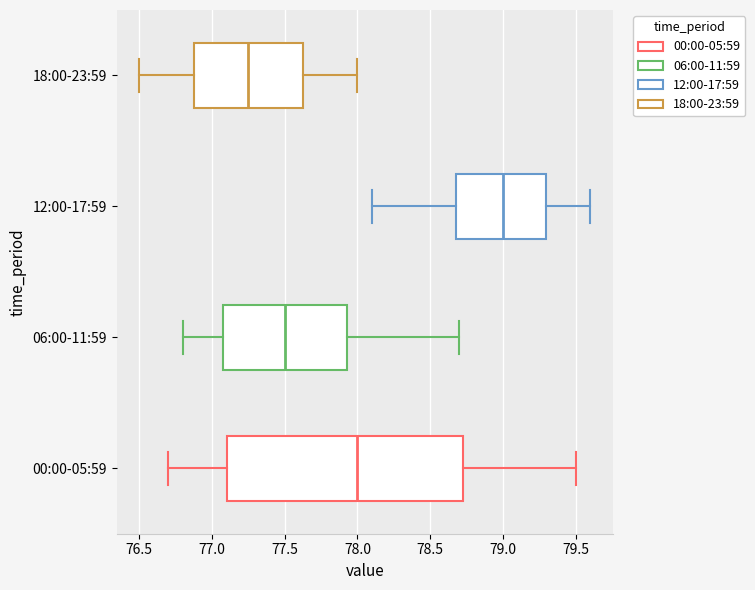

Reading bottom to top, transcribe this box plot: for each box, give where its median line is, the range the box spans, and where its two whiskers end, as read against the x-axis. The values are not printed on the chart, so give them approximately, as read against the axis.

00:00-05:59: median 78.00, box 77.10 to 78.75, whiskers 76.70 to 79.50
06:00-11:59: median 77.50, box 77.10 to 77.95, whiskers 76.80 to 78.70
12:00-17:59: median 79.00, box 78.70 to 79.30, whiskers 78.10 to 79.60
18:00-23:59: median 77.25, box 76.90 to 77.65, whiskers 76.50 to 78.00